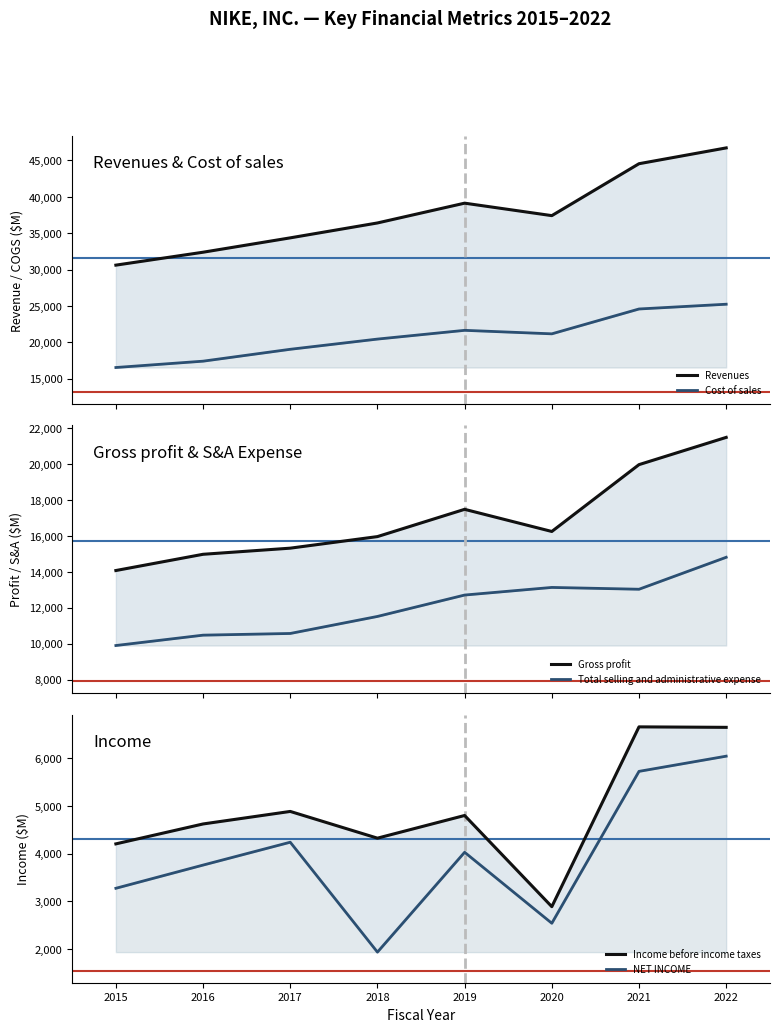

True or false: Revenues and NET INCOME intersect in this chart.

False